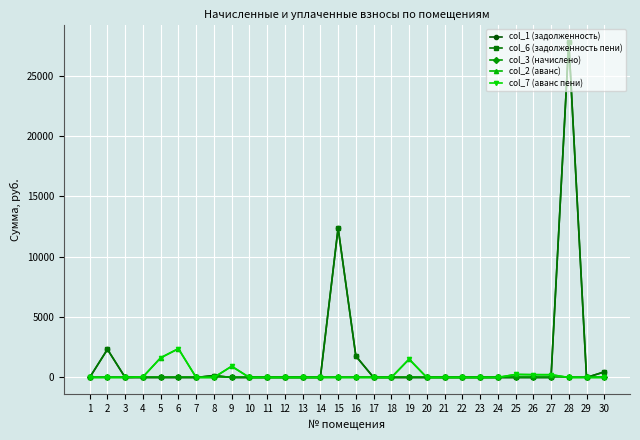

True or false: col_3 (начислено) has more than 0 interior local peaks.

False